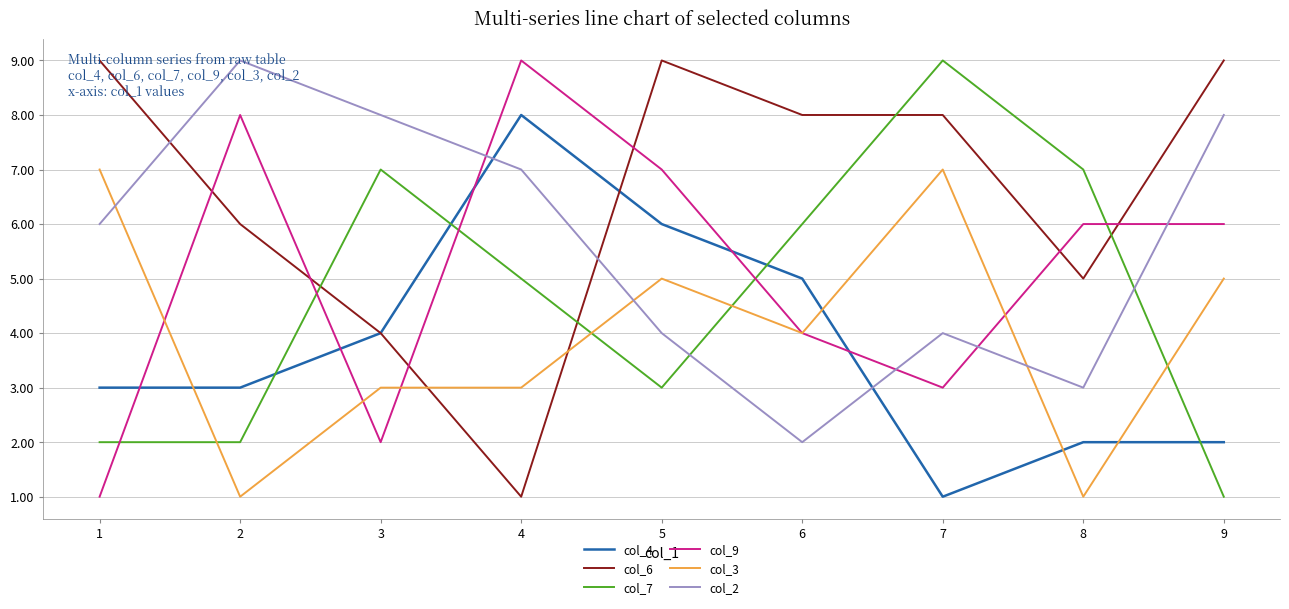

How many lines are shown in the chart?

6